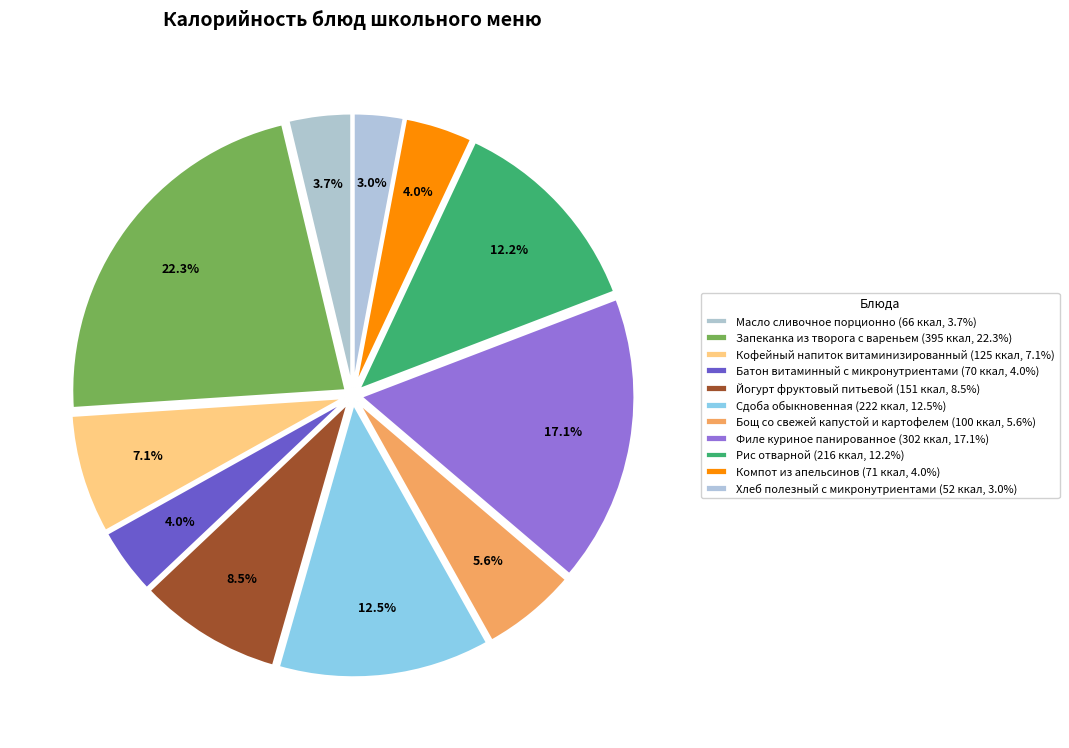

Does Бощ со свежей капустой и картофелем account for over 50% of the chart?

No